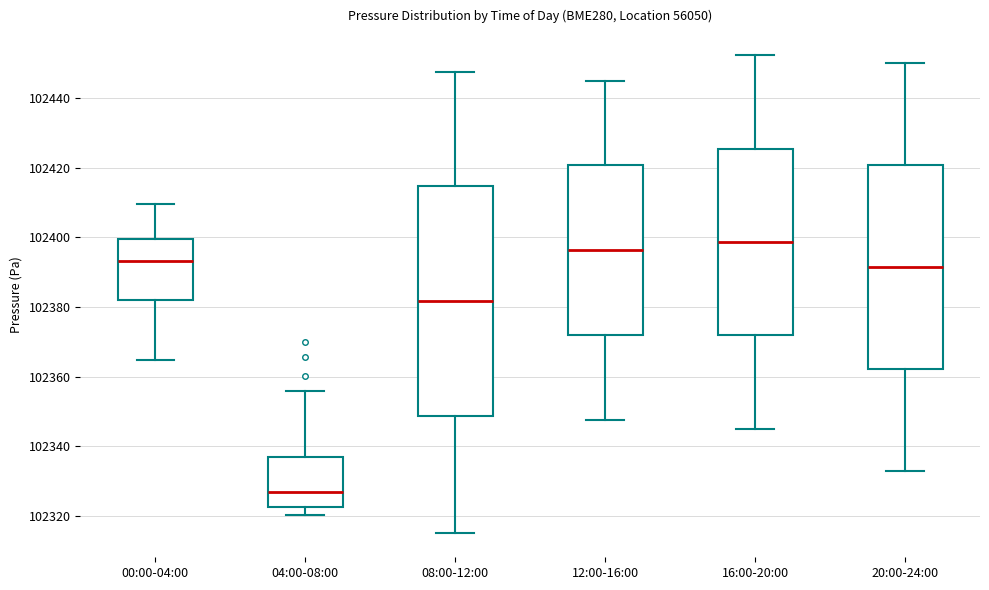

Reading left to right, transcribe this box plot: for each box, give where its median line is, the range the box spans, and where its two whiskers end, as read against the y-axis. The values are not printed on the chart, so give them approximately, as read against the axis.

00:00-04:00: median 102394, box 102382 to 102400, whiskers 102364 to 102410
04:00-08:00: median 102326, box 102322 to 102336, whiskers 102320 to 102356
08:00-12:00: median 102382, box 102348 to 102414, whiskers 102316 to 102448
12:00-16:00: median 102396, box 102372 to 102420, whiskers 102348 to 102446
16:00-20:00: median 102398, box 102372 to 102426, whiskers 102346 to 102452
20:00-24:00: median 102392, box 102362 to 102420, whiskers 102334 to 102450